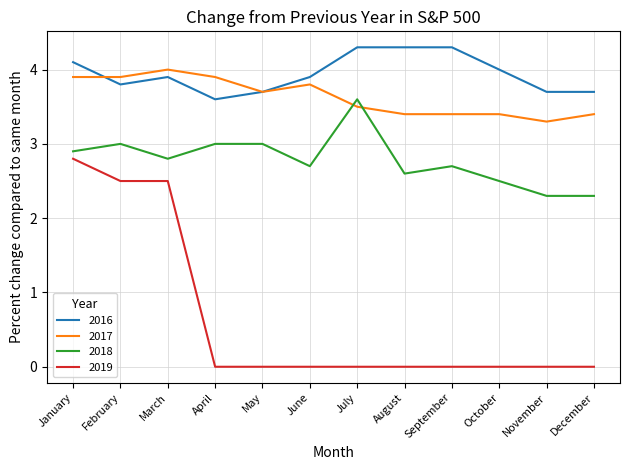

What is the maximum value for 2016?

4.3